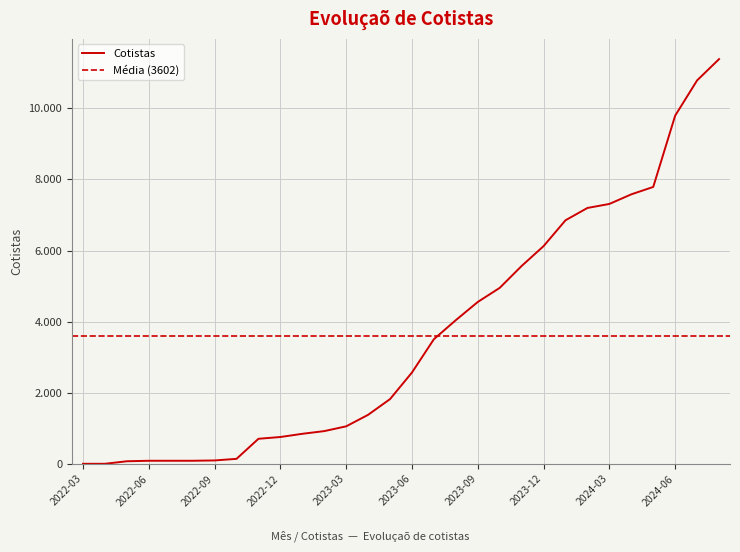

Reading right to left, what are all the values shown in this chart?

11381	10783	9792	7787	7579	7309	7196	6850	6123	5565	4949	4553	4042	3507	2570	1822	1380	1056	922	846	756	706	142	97	88	88	88	74	3	3